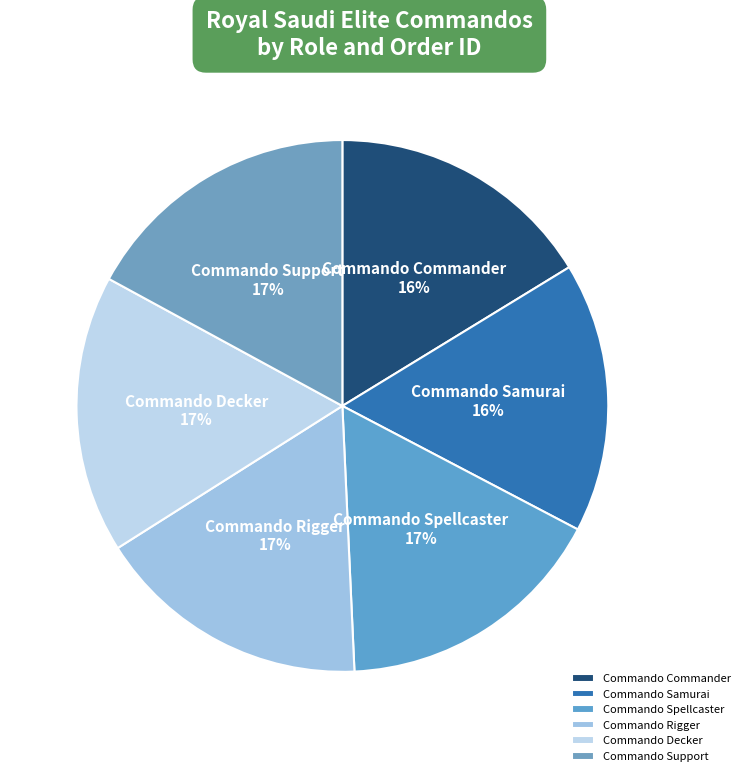

Does Commando Samurai represent more than half of the total?

No